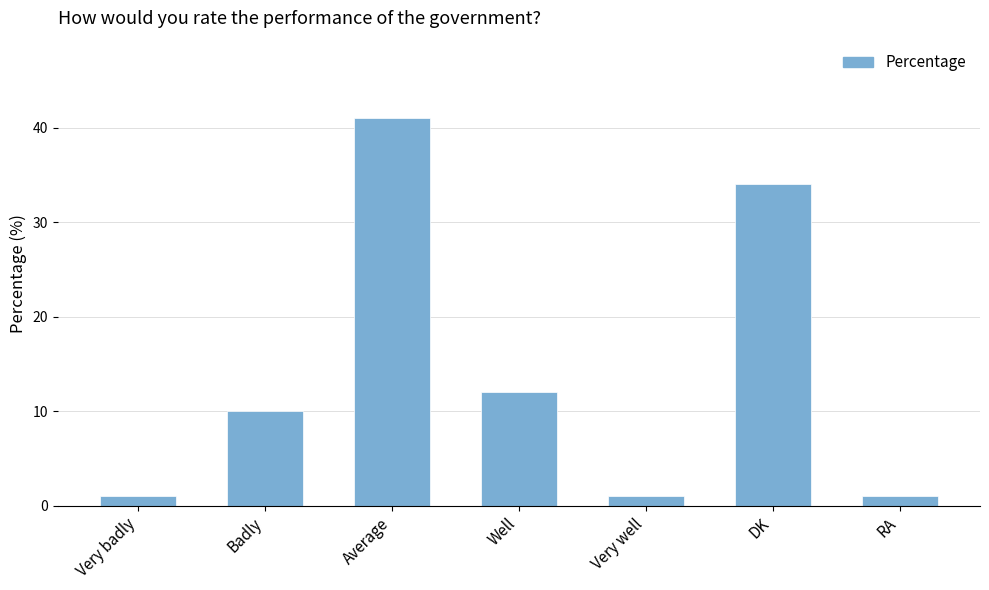

What is the difference between the second highest and second lowest values?

33